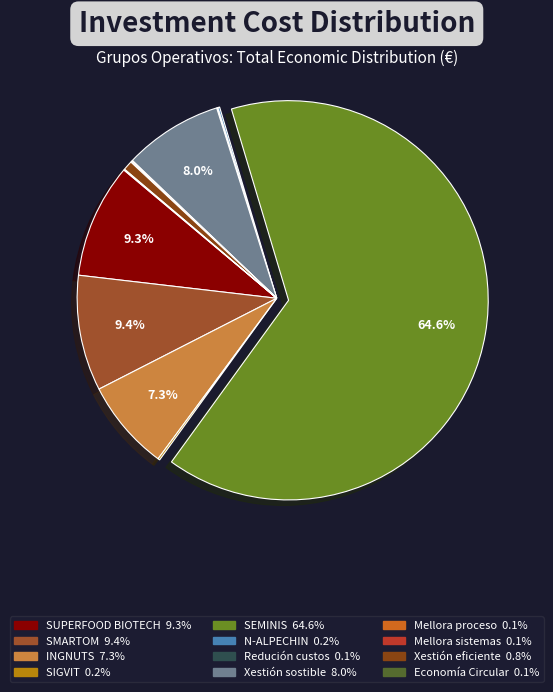

What is the ratio of the value at SEMINIS to the value at Xestión sostible?

8.1